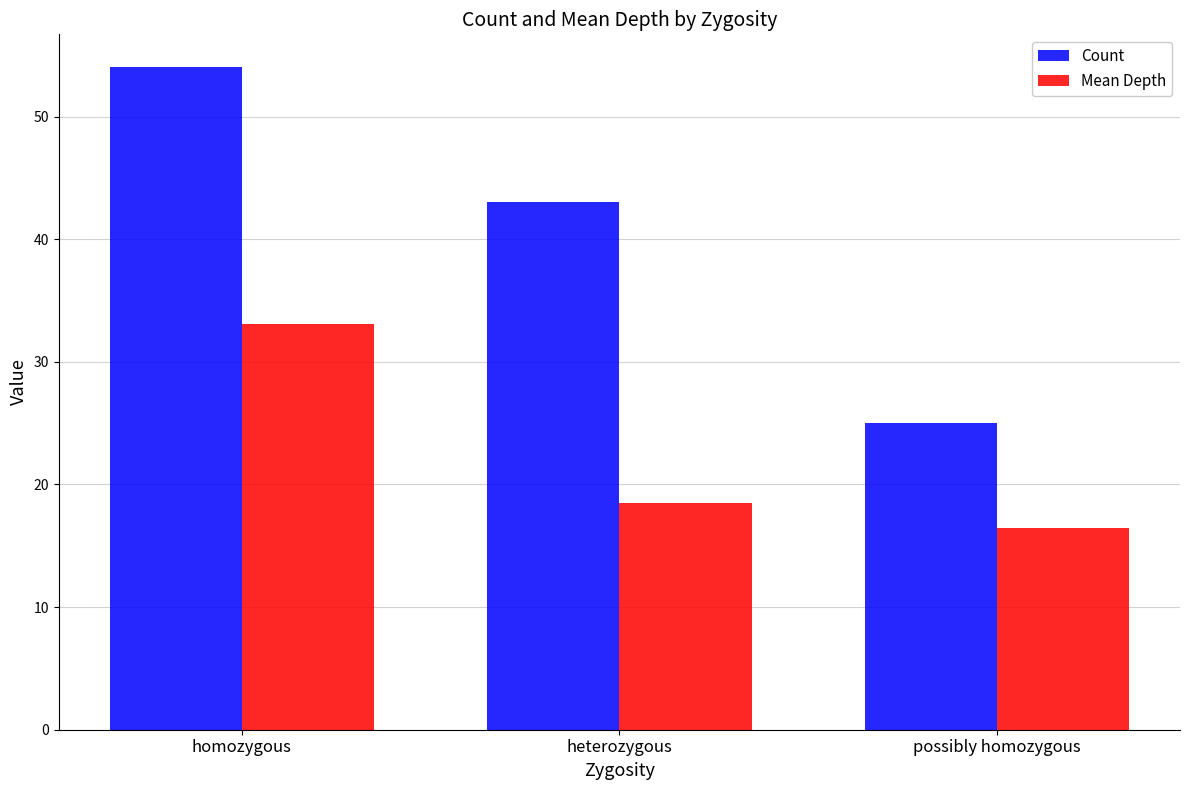

Count the number of categories in the chart.

3